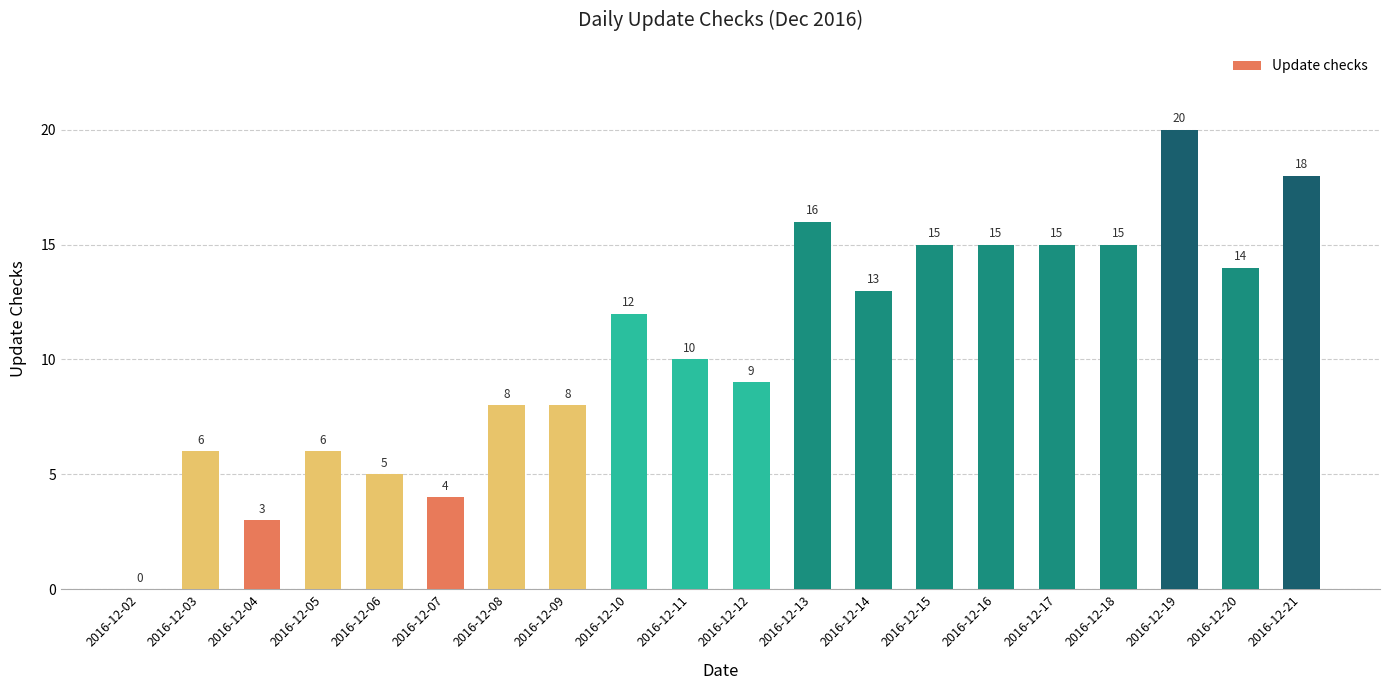

What is the sum of all values?

212